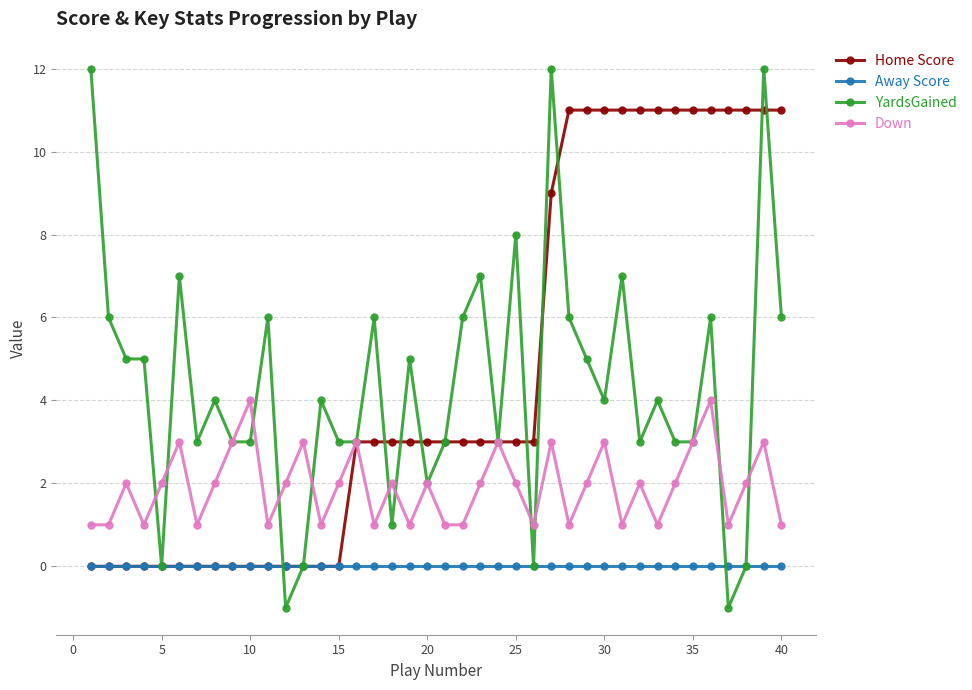

Which series has the widest spread of values?

YardsGained